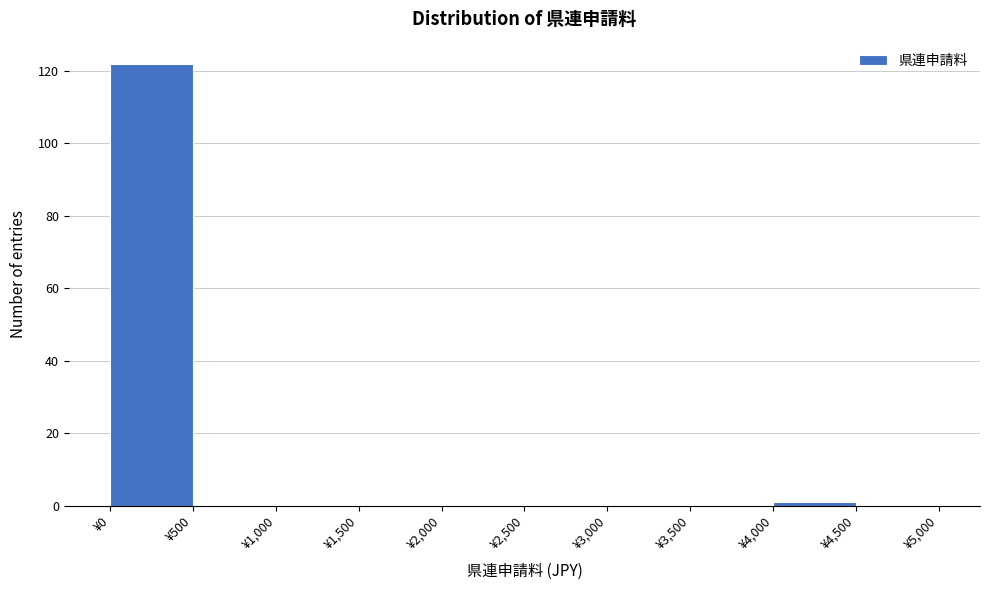

How tall is the bar that spans 0 to 500 on the x-axis? The values are not printed on the chart, so give them approximately, as read against the axis.

122